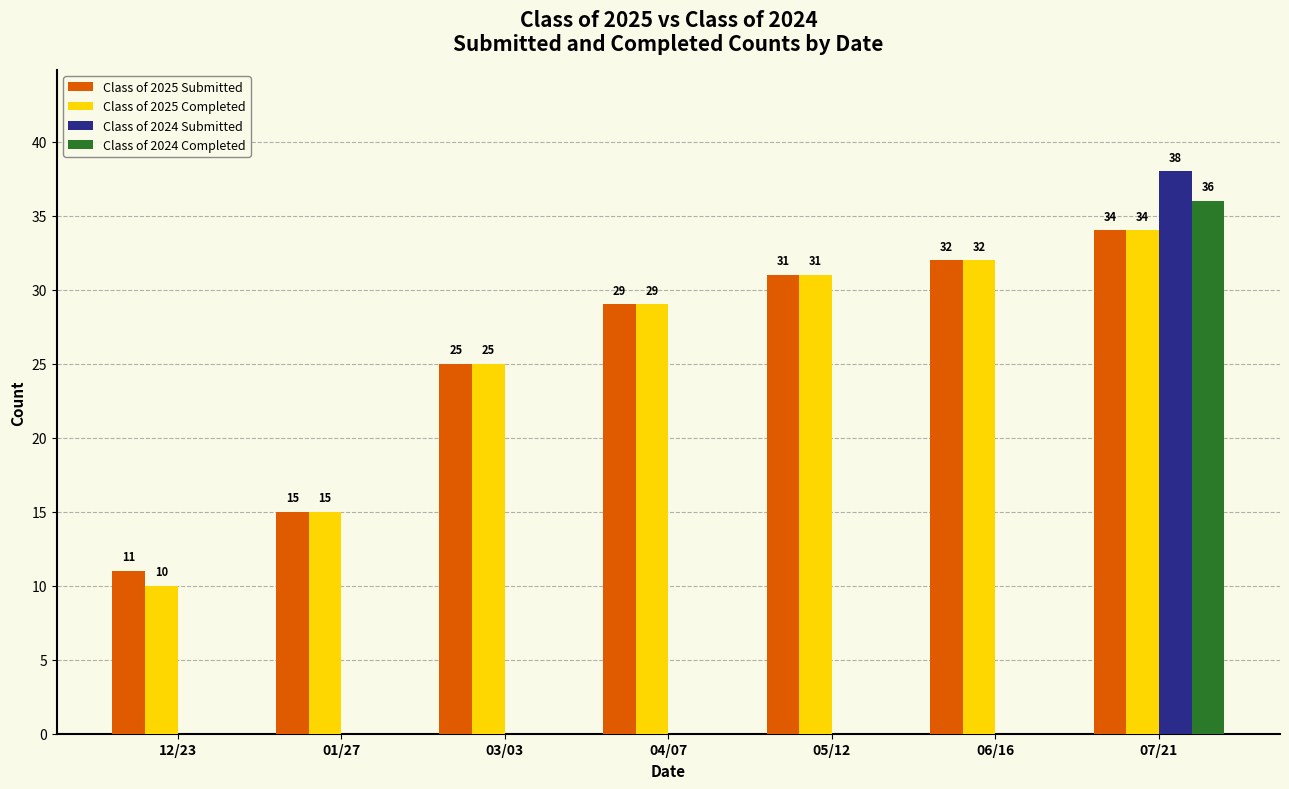

What is the average value of the Class of 2024 Submitted series?

5